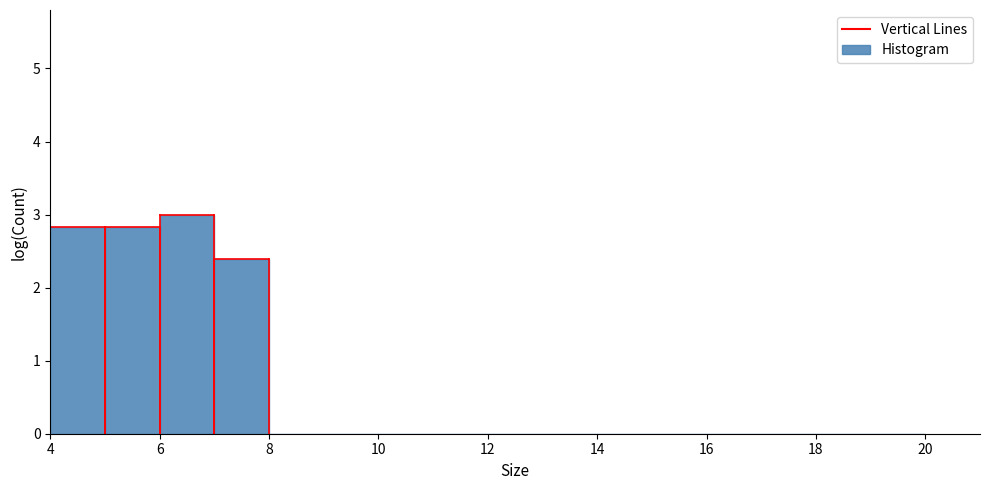

Over which range of the x-axis is the bar tallest?

6 to 7